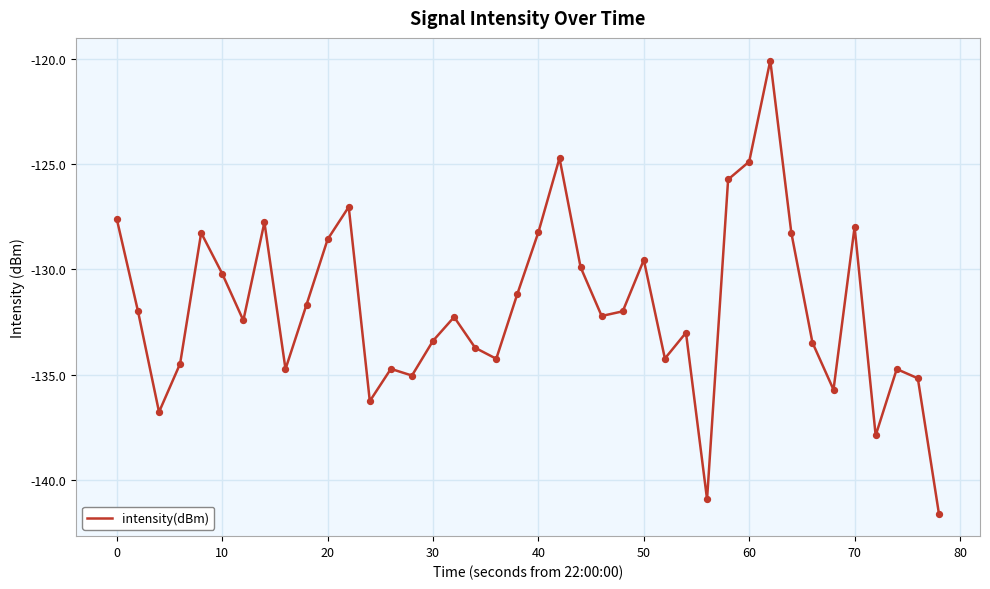

What is the smallest value displayed?

-141.6